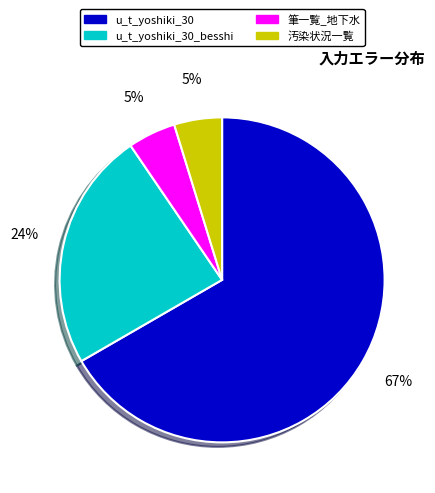

To the nearest percent, what is the average slice percentage?

25%